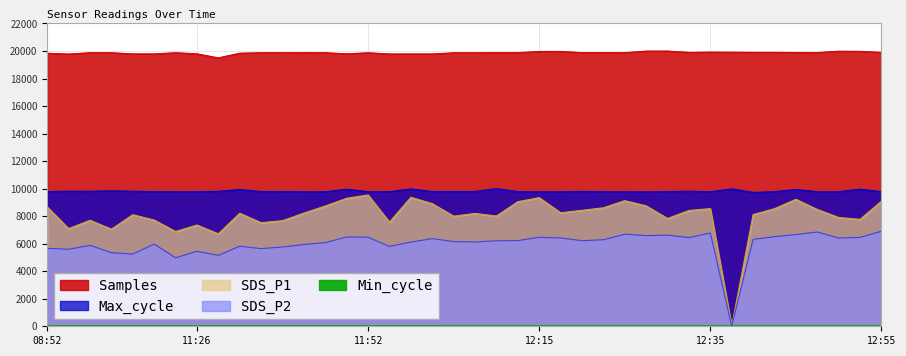

What position from the right is 12:20?

15